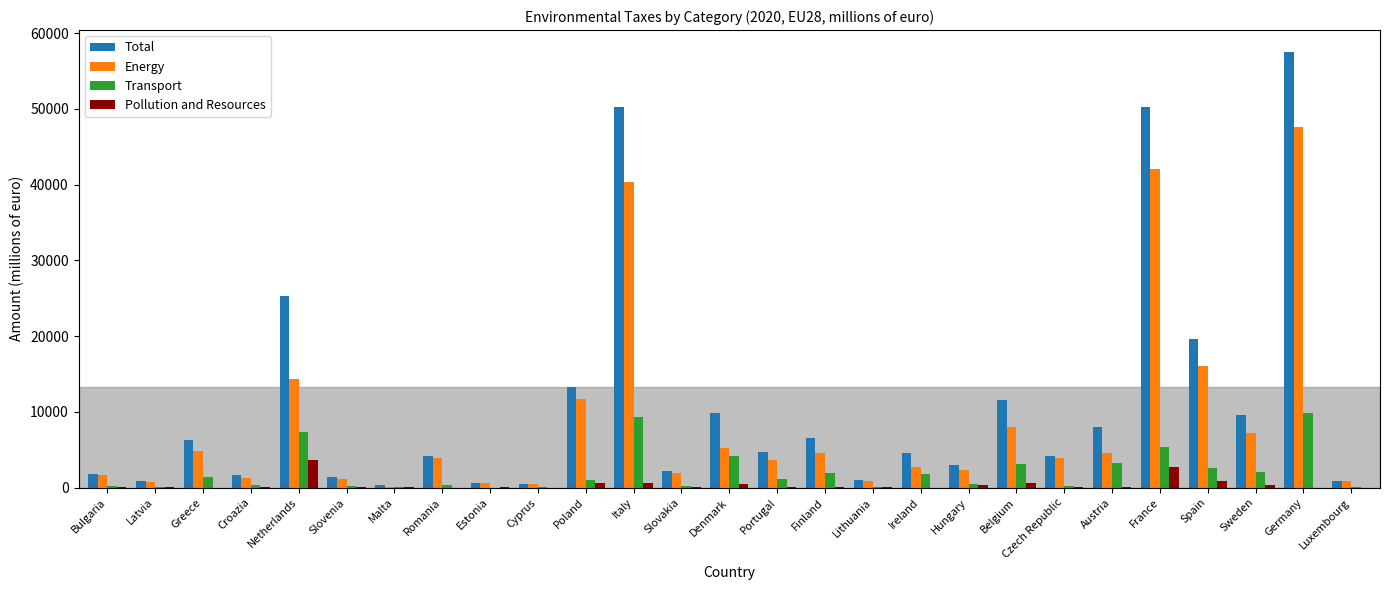

Which category has the highest value across all series?

Germany